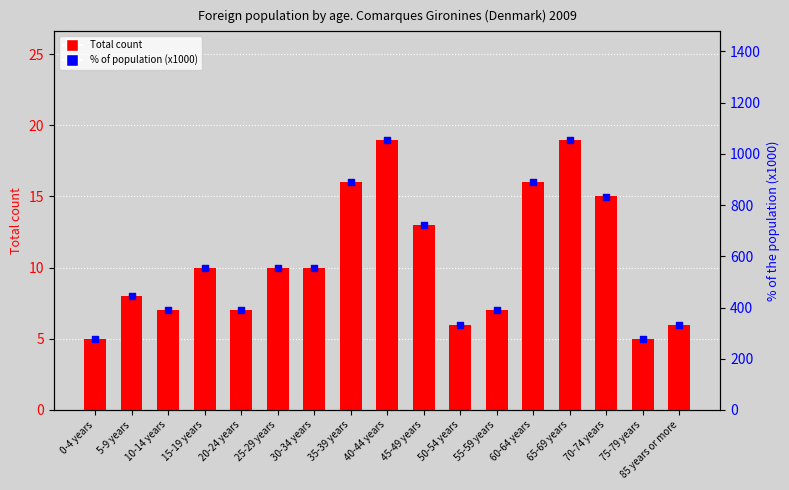

Which series contains the highest Y value?

% of population (x1000)